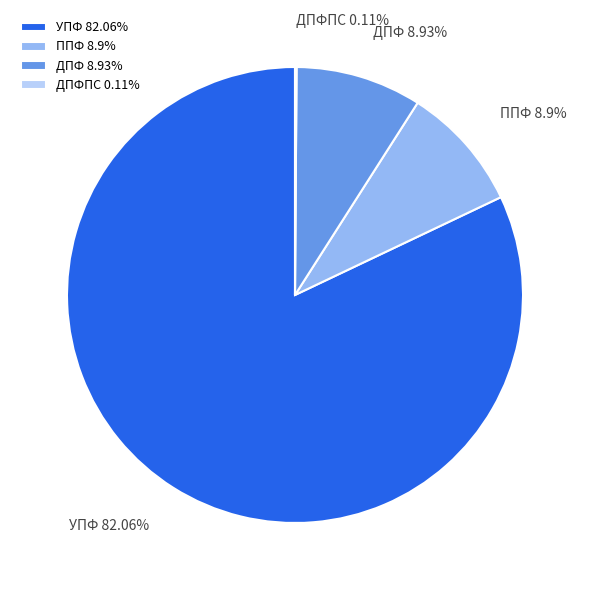

Is the sum of ДПФ and УПФ greater than half?

Yes